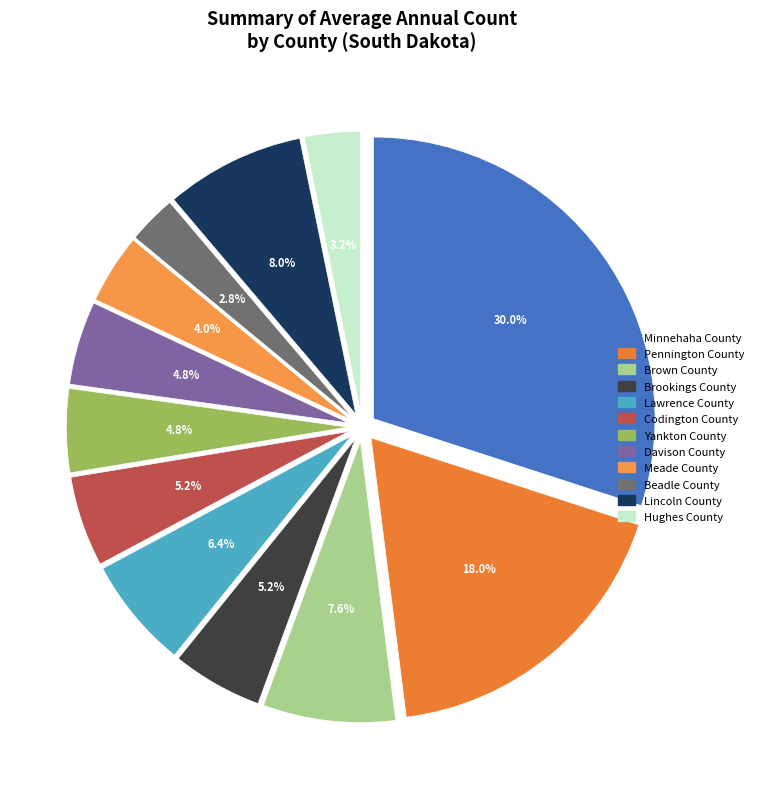

To the nearest percent, what portion does Codington County represent?

5%